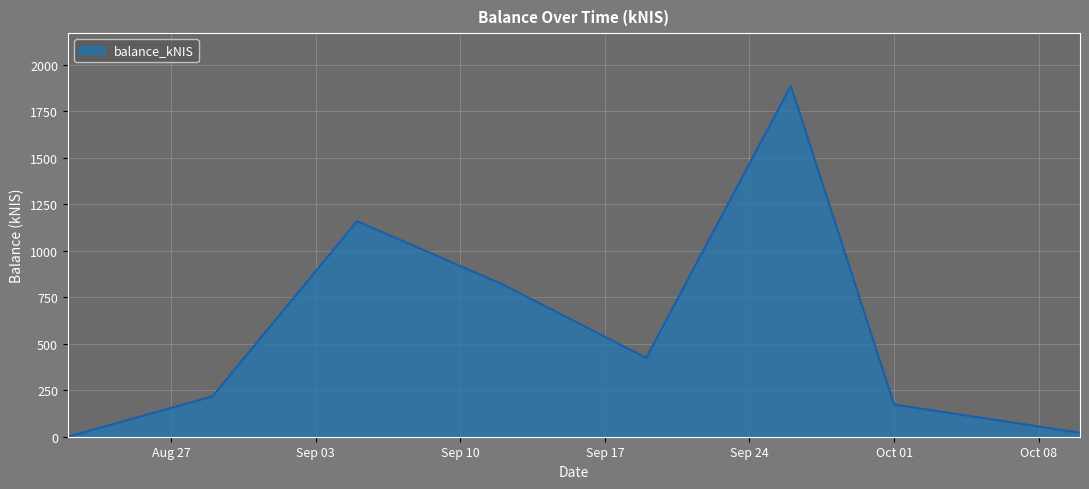

What is the average value?

587.9